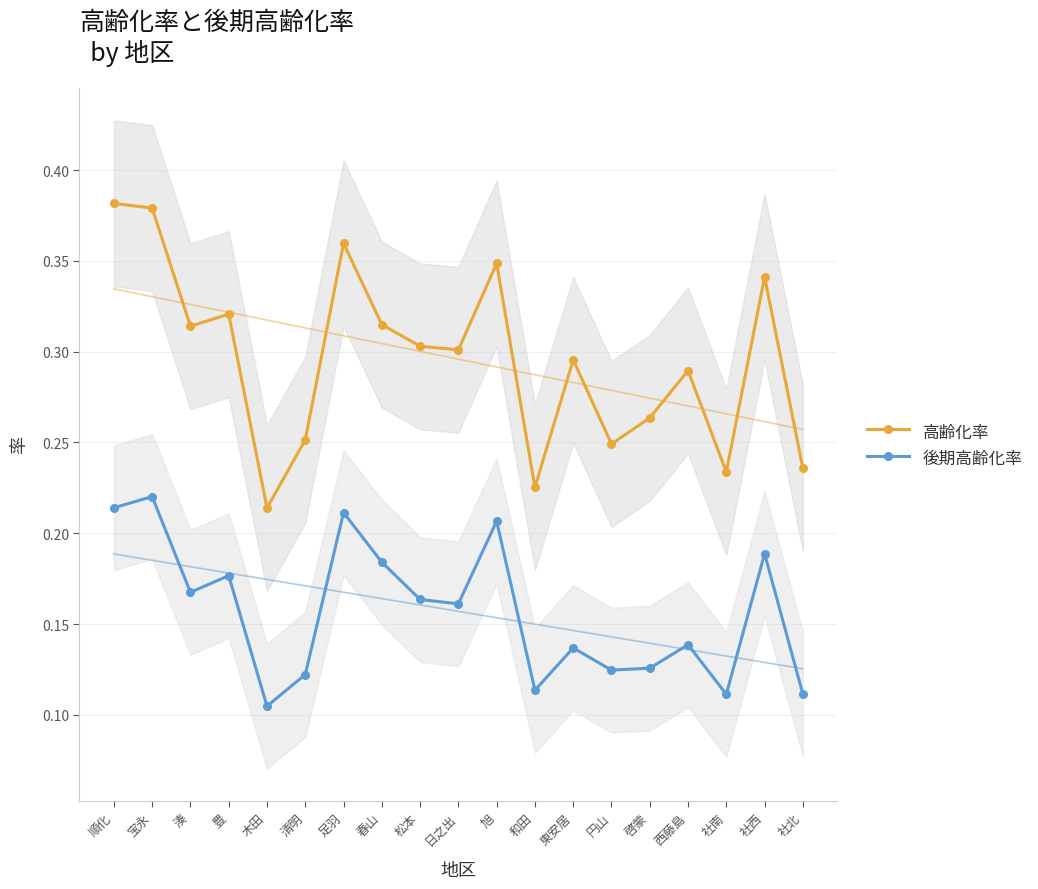

What is the label of the 7th point from the left?

足羽